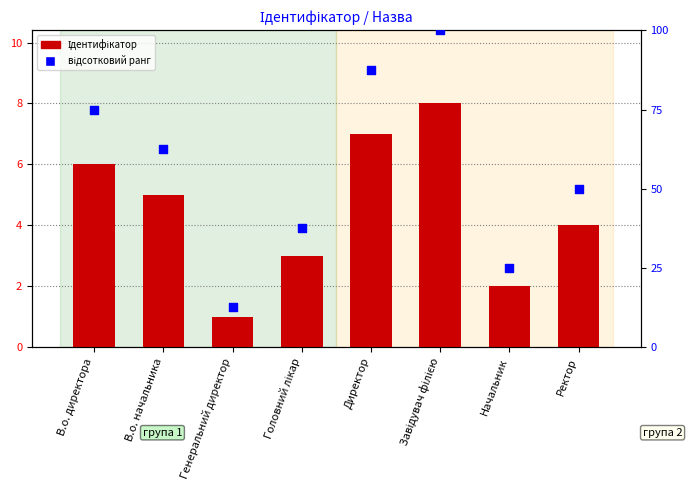

Which series has the largest total across all categories?

відсотковий ранг